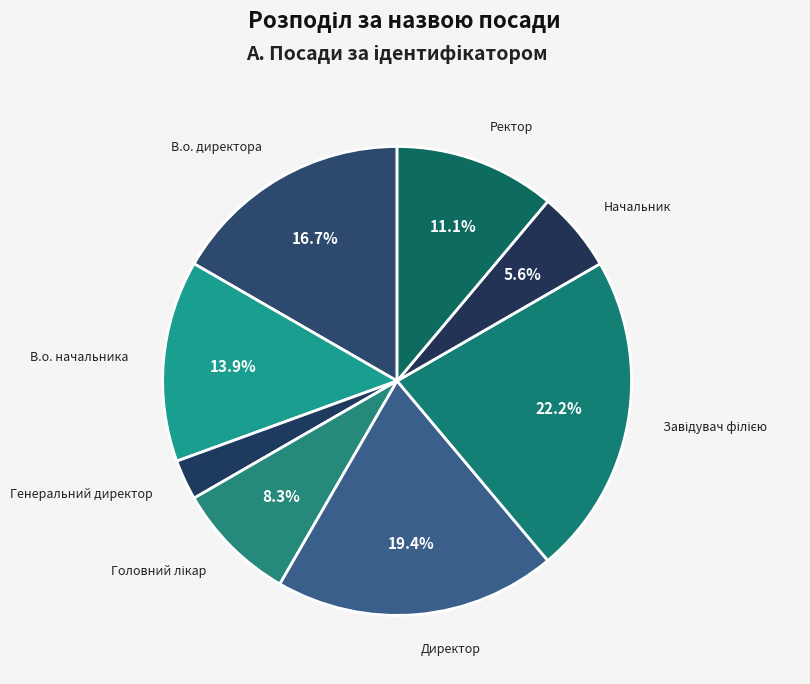

True or false: Генеральний директор accounts for 9% of the total.

False